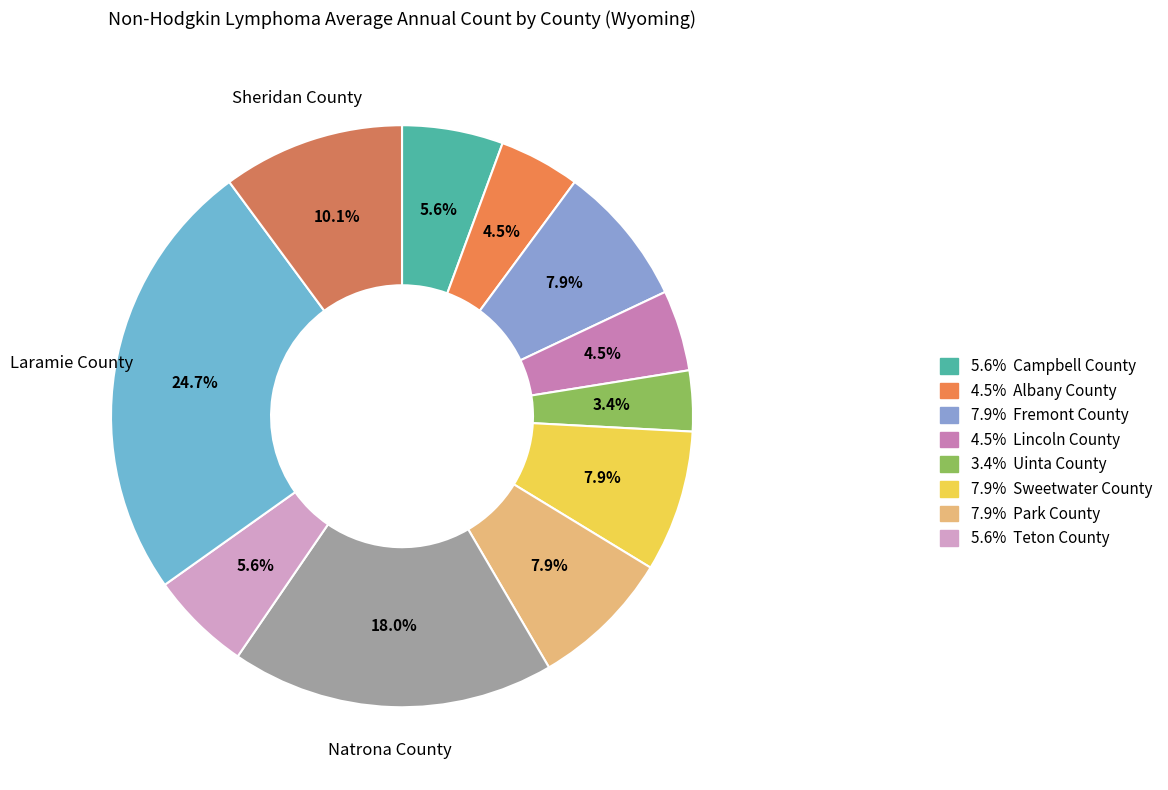

Rank the categories by value from highest to lowest.

Laramie County, Natrona County, Sheridan County, Fremont County, Sweetwater County, Park County, Campbell County, Teton County, Albany County, Lincoln County, Uinta County